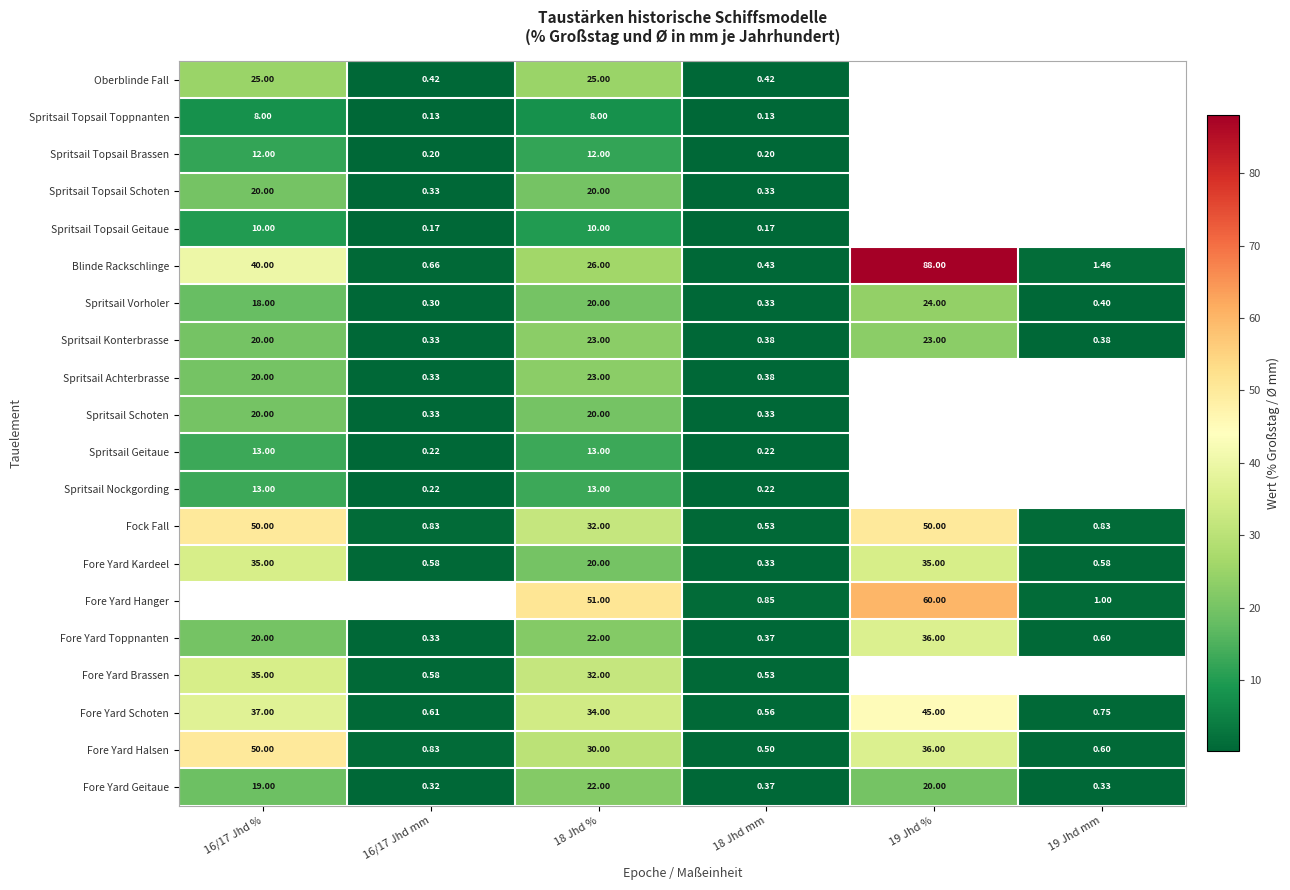

Is the value of Spritsail Topsail Geitaue at 18 Jhd mm greater than the value of Spritsail Nockgording at 18 Jhd %?

No